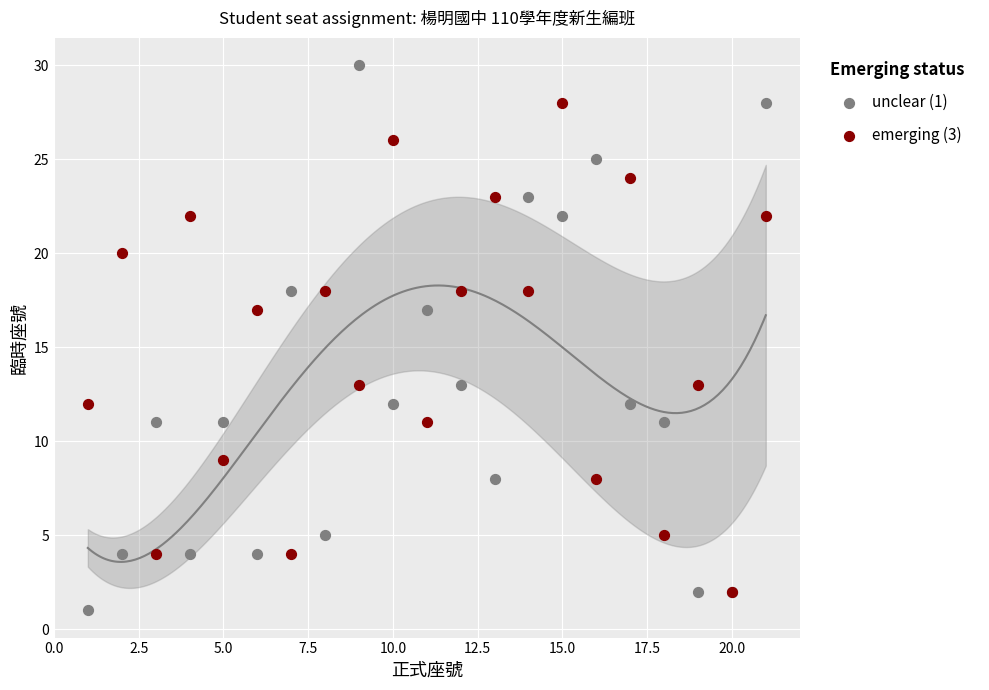

Which series reaches the maximum Y coordinate?

unclear (1)